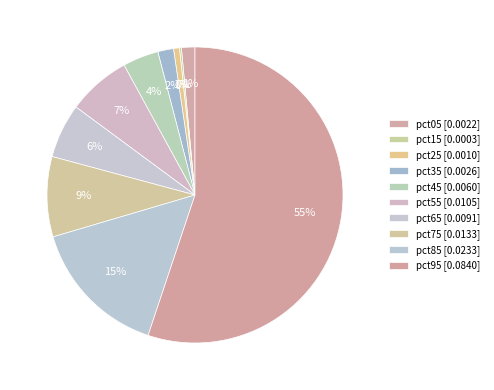

What percentage is the pct95 slice, to the nearest percent?

55%